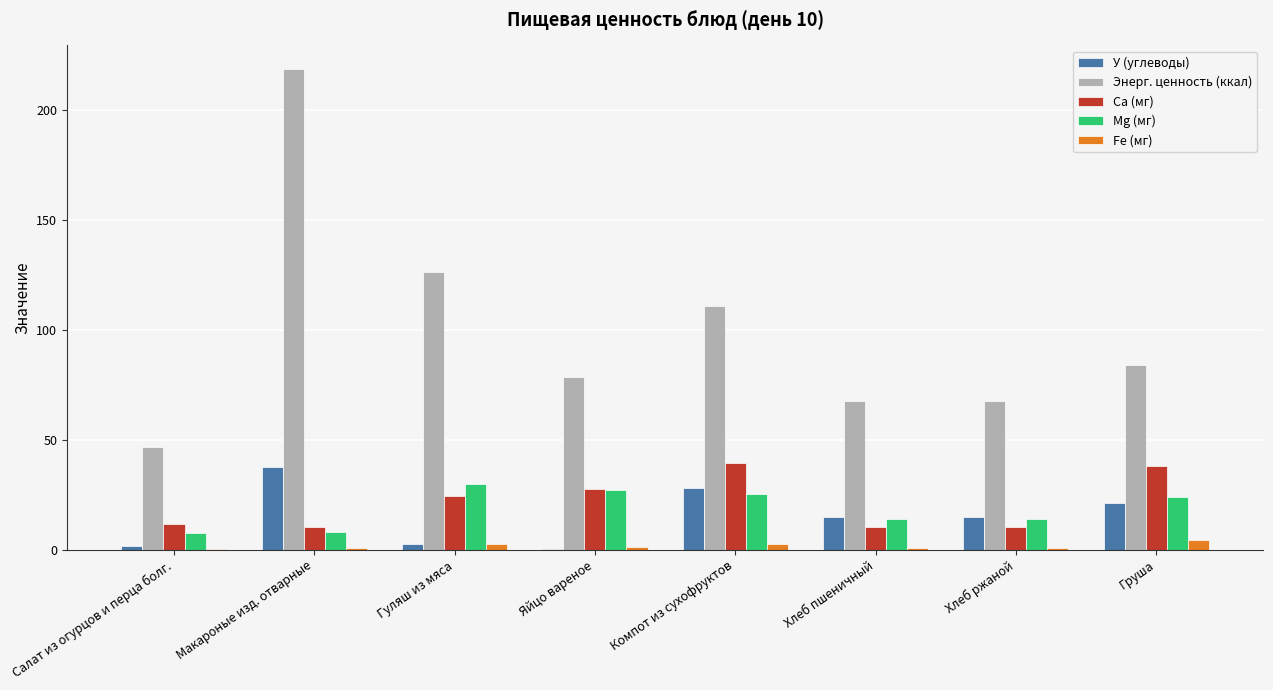

Which label corresponds to the largest value in the chart?

Макароные изд. отварные